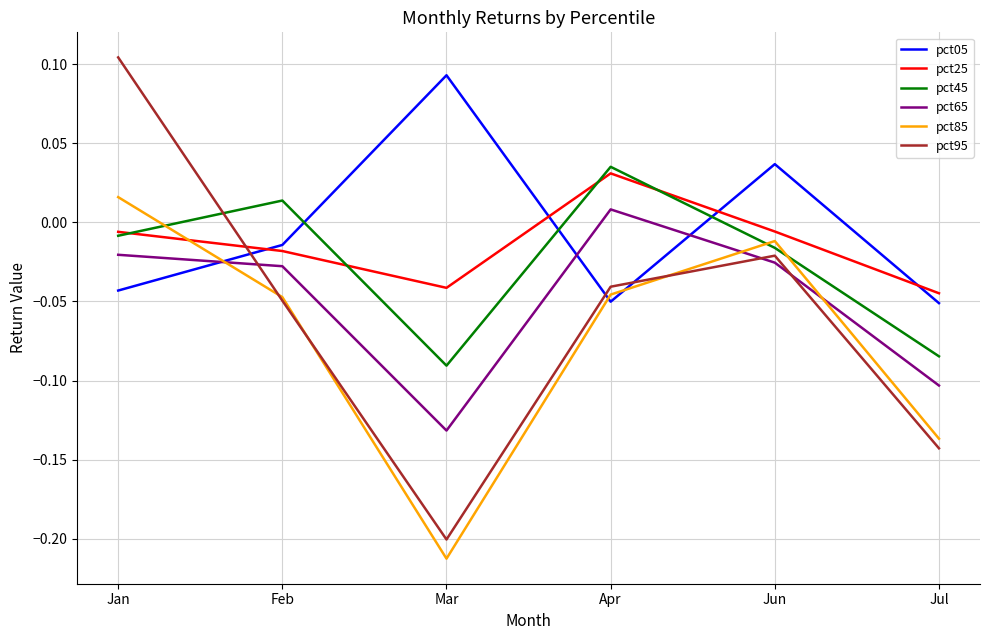

Which category has the lowest value in the pct85 series?

Mar